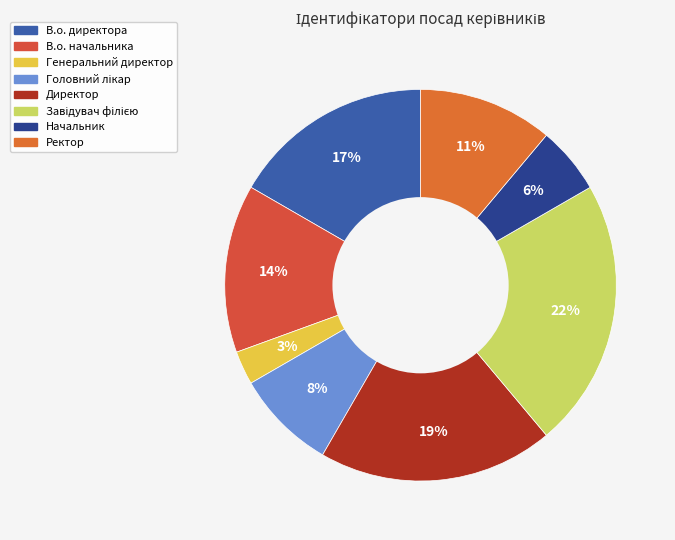

Is the sum of Головний лікар and Директор greater than half?

No